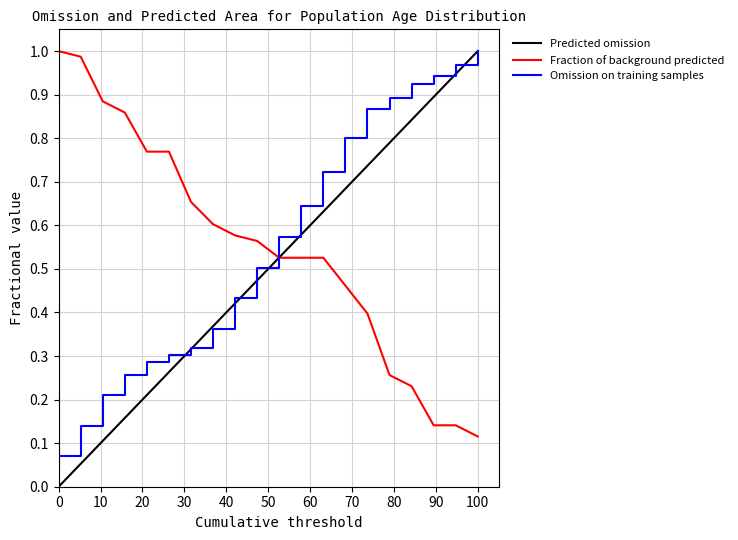

True or false: Omission on training samples and Fraction of background predicted cross at least once.

True